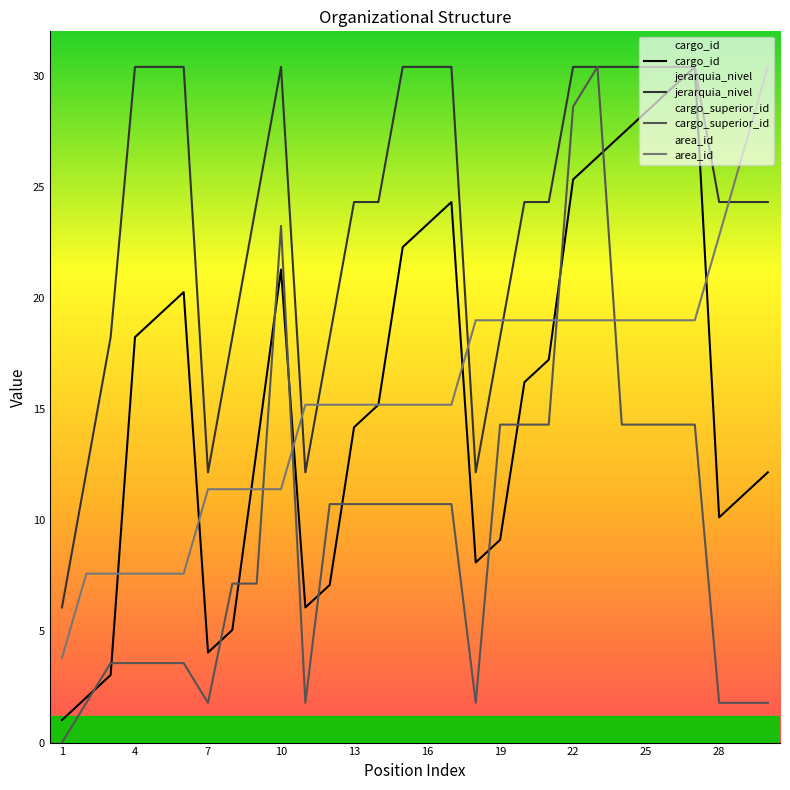

Is this an area chart (filled region under the line)?

No